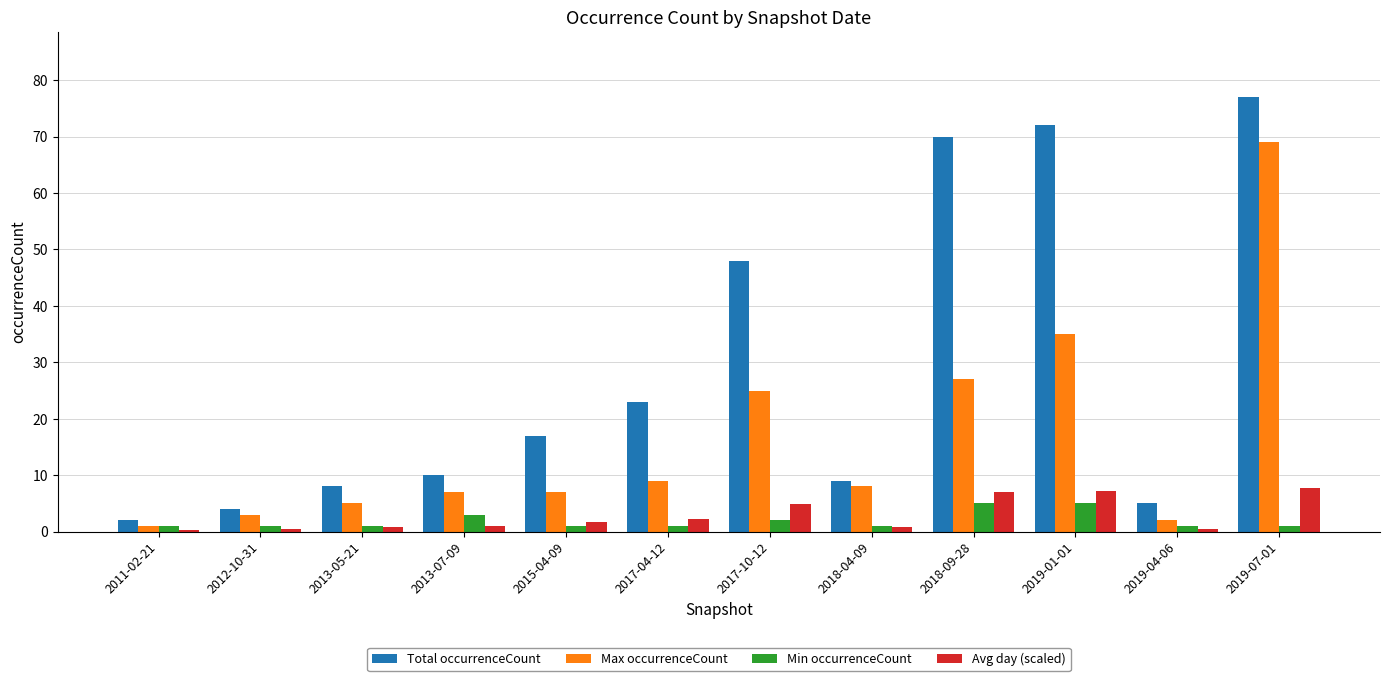

Is it true that Max occurrenceCount equals 11.9 at 2018-09-28?

False